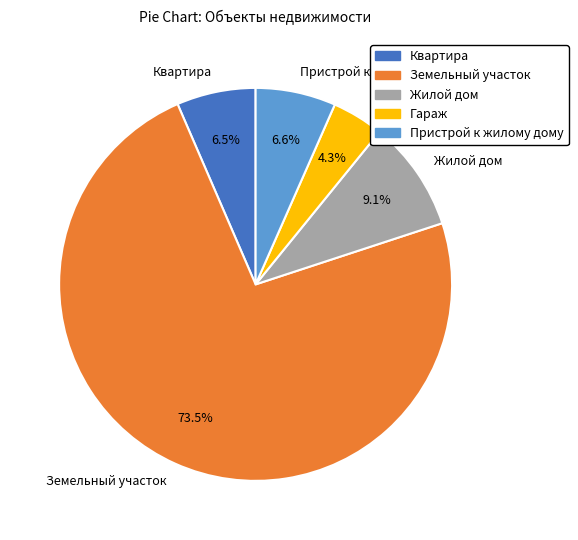

Which slice represents more than half of the pie?

Земельный участок